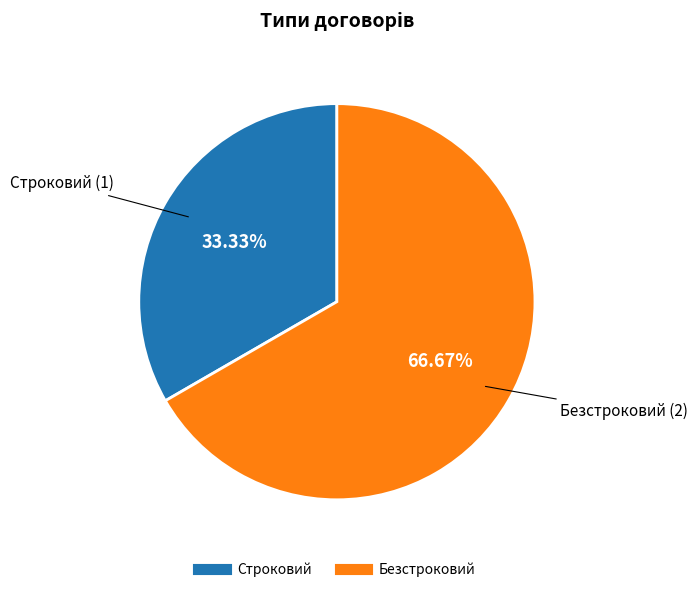

To the nearest percent, what is the difference between the largest and smallest slice percentages?

33%